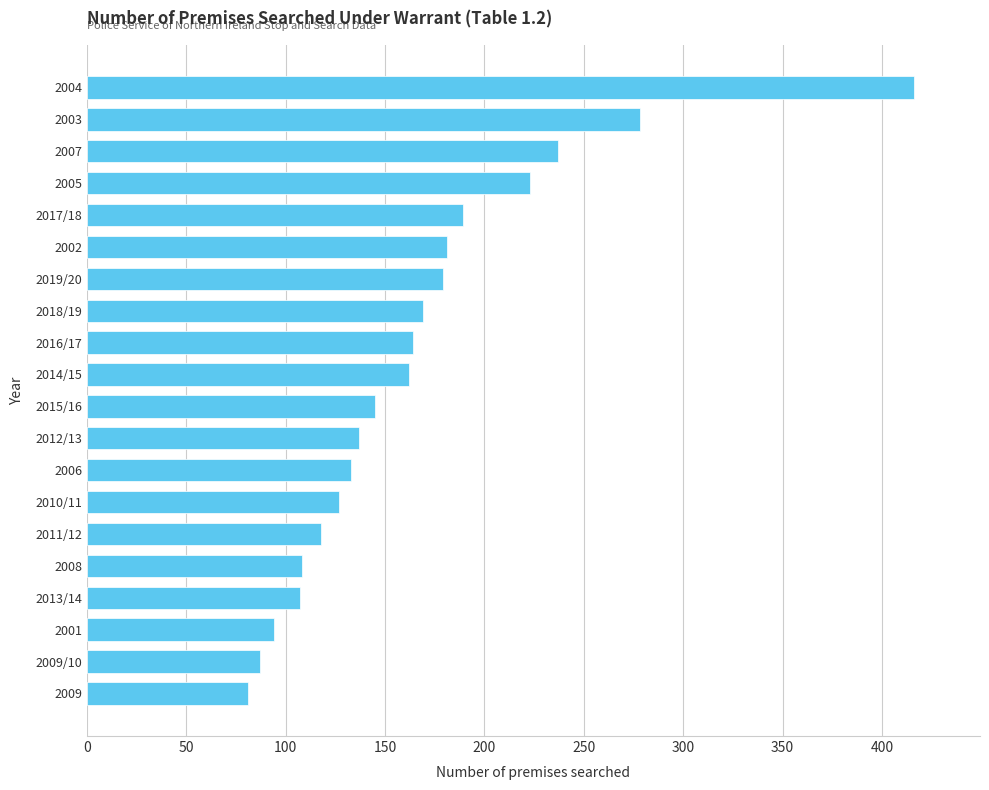

At which category does the chart reach its peak across all series?

2004